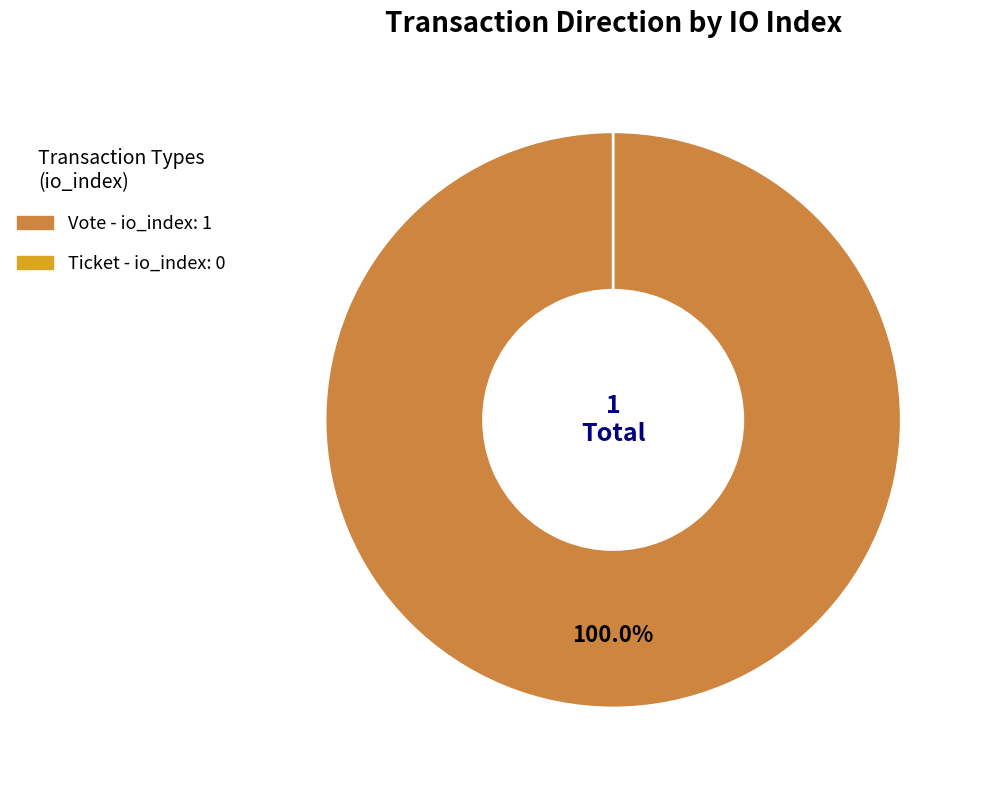

Rank the categories by value from highest to lowest.

Vote, Ticket